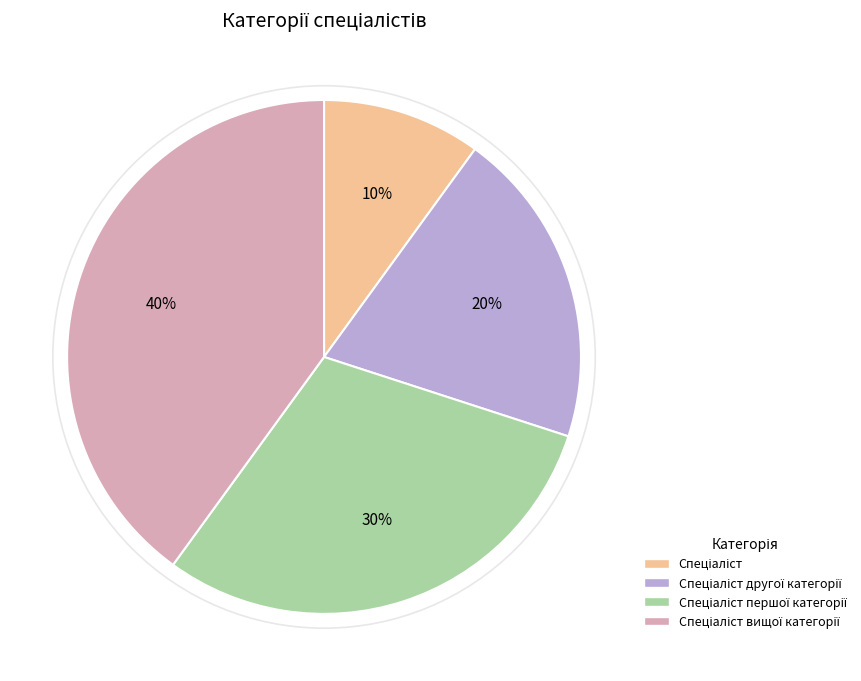

Does any single category account for the majority?

No